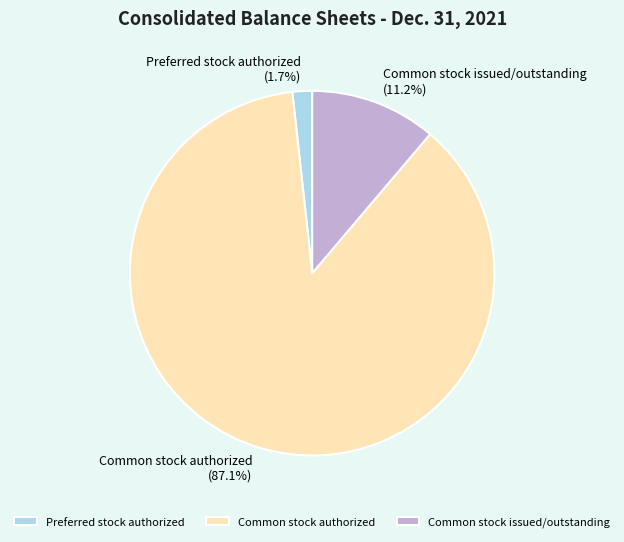

To the nearest percent, what percentage of the pie is Common stock issued/outstanding?

11%